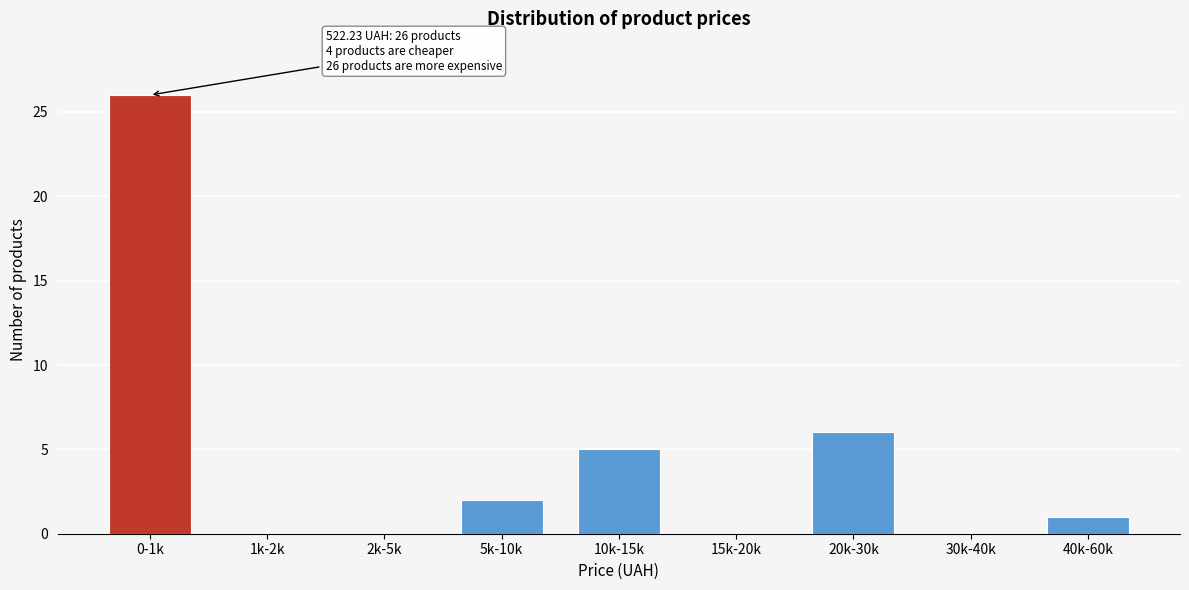

Reading left to right, list all the values displayed in this chart.

0-1k=26	1k-2k=0	2k-5k=0	5k-10k=2	10k-15k=5	15k-20k=0	20k-30k=6	30k-40k=0	40k-60k=1